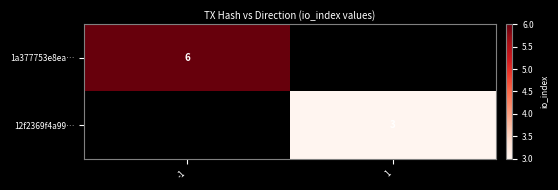

True or false: 12f2369f4a99… has a value of 3 at 1.

True